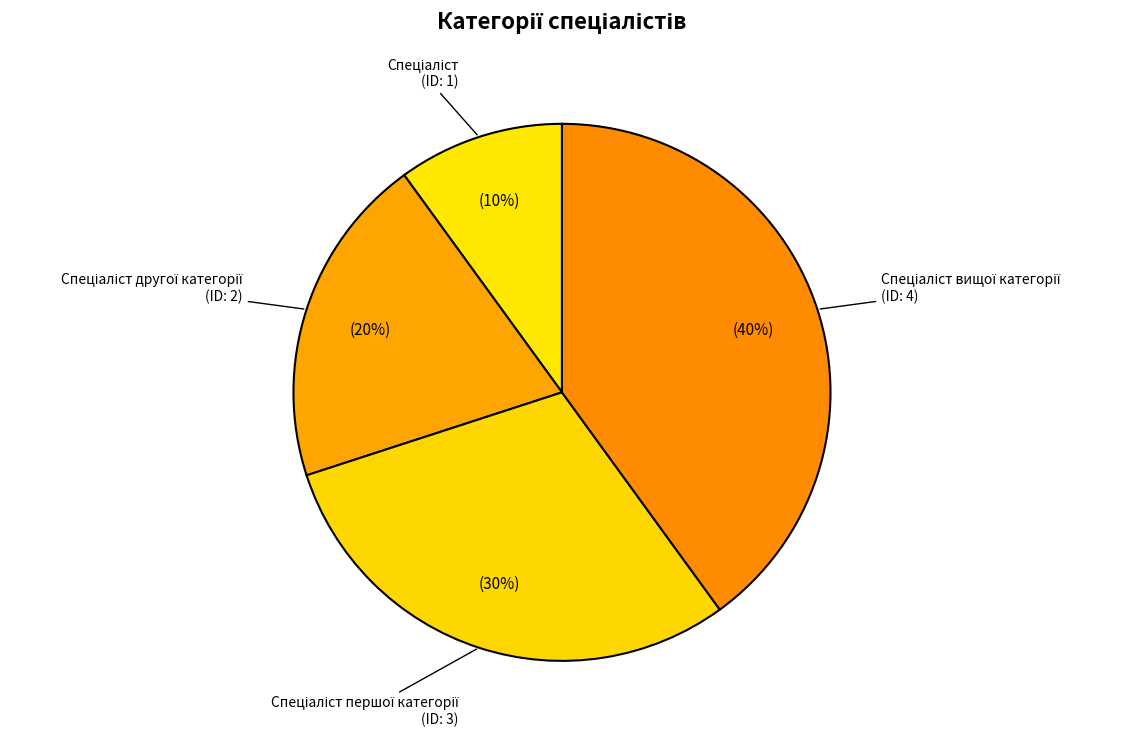

How many segments does this pie chart have?

4